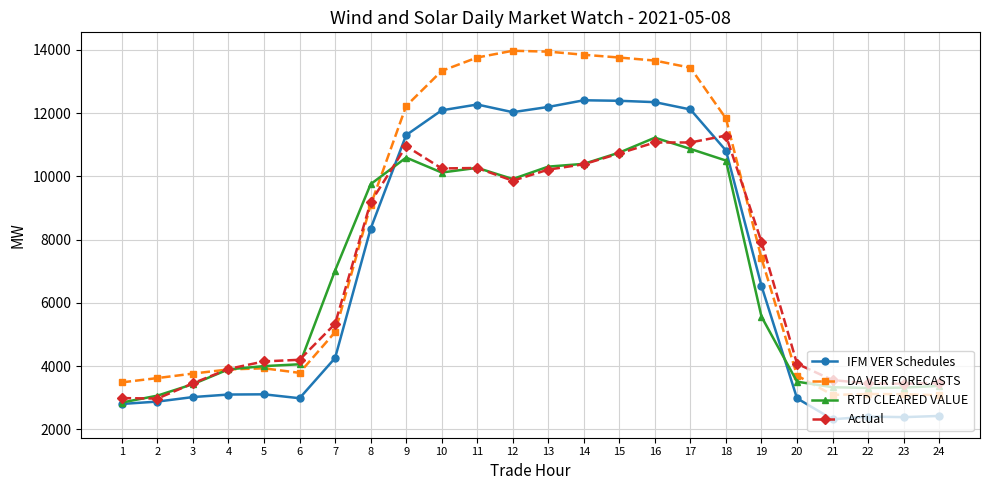

What value does the IFM VER Schedules series have at 24?

2422.0